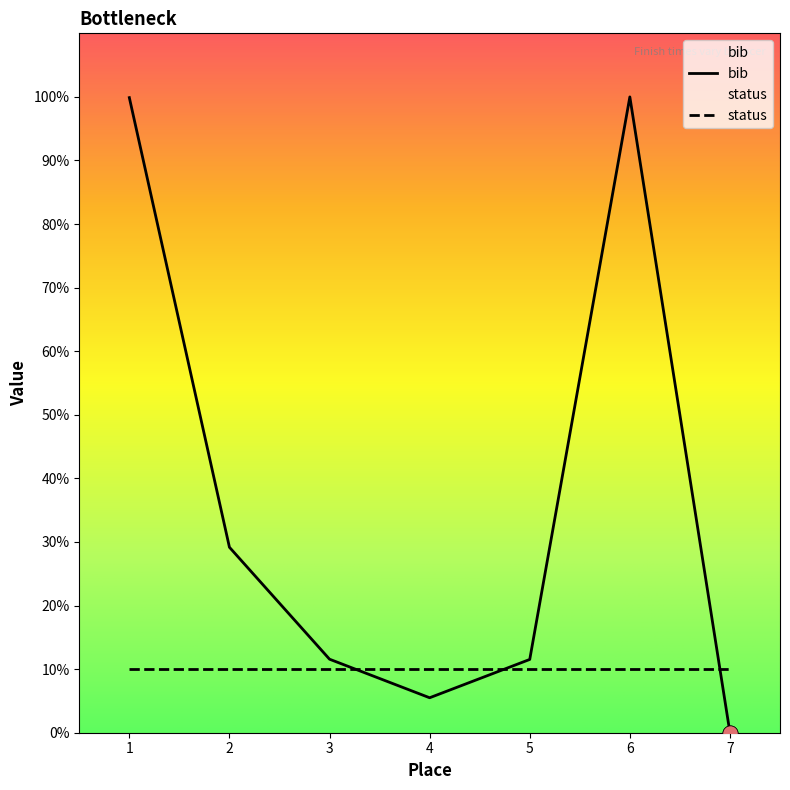

Approximately how many times larger is the value at 5 compared to 1?

0.1